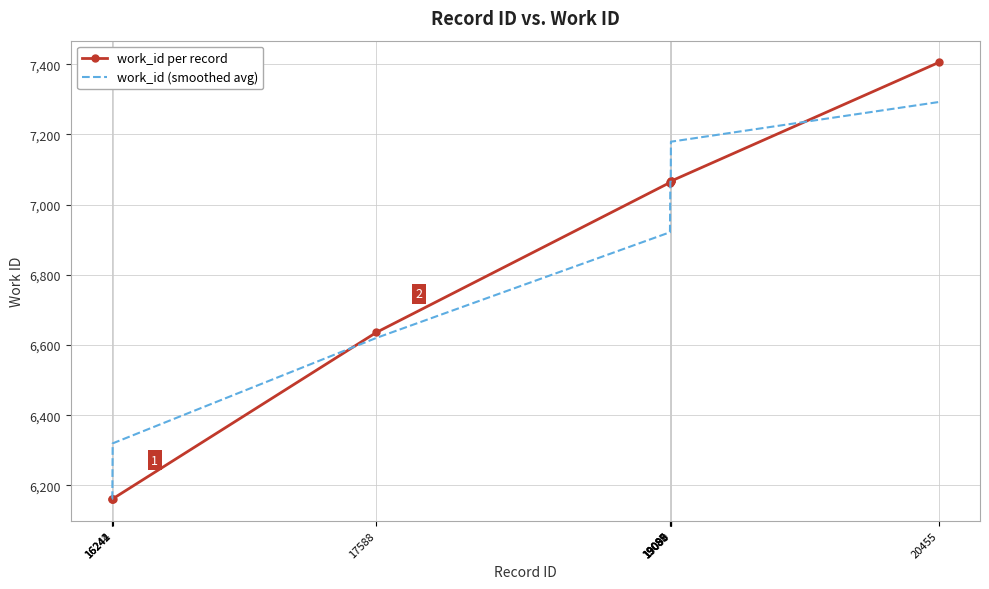

What is the maximum value for work_id per record?

7405.0